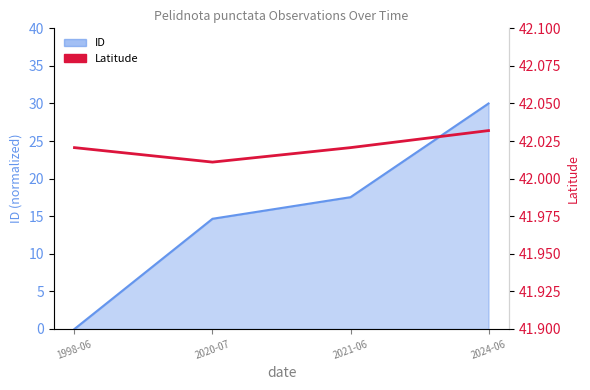

Which category has the lowest value across all series?

2020-07